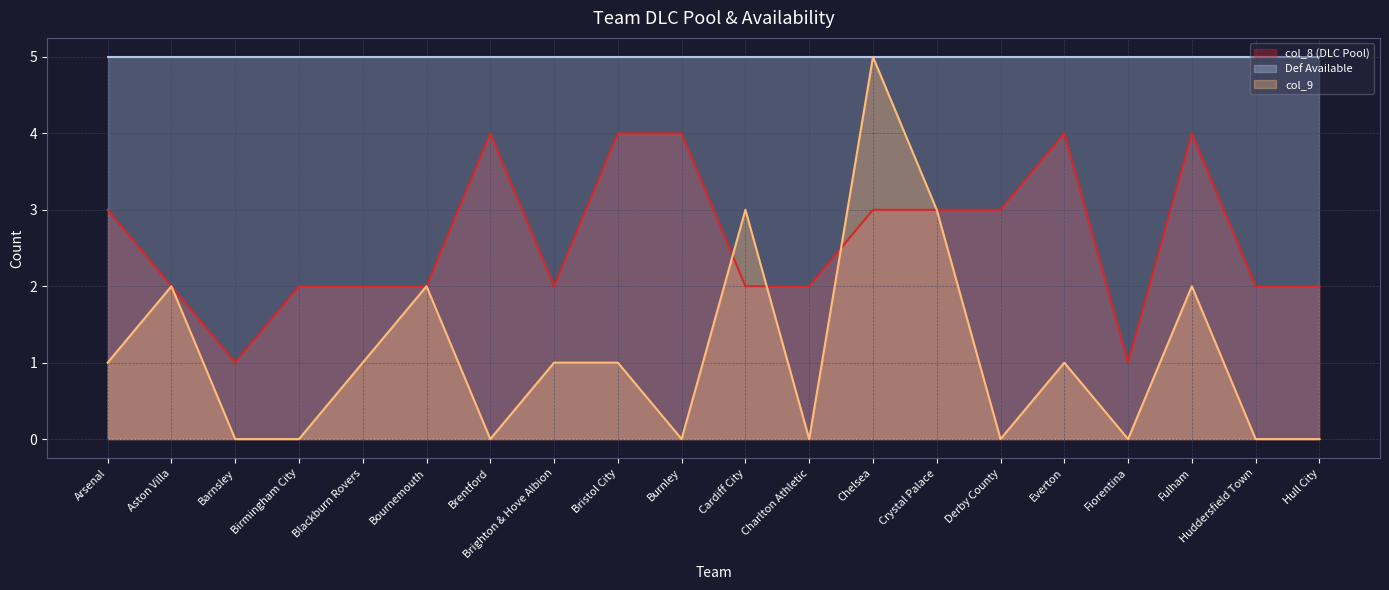

What is the total value across all series at Crystal Palace?

11